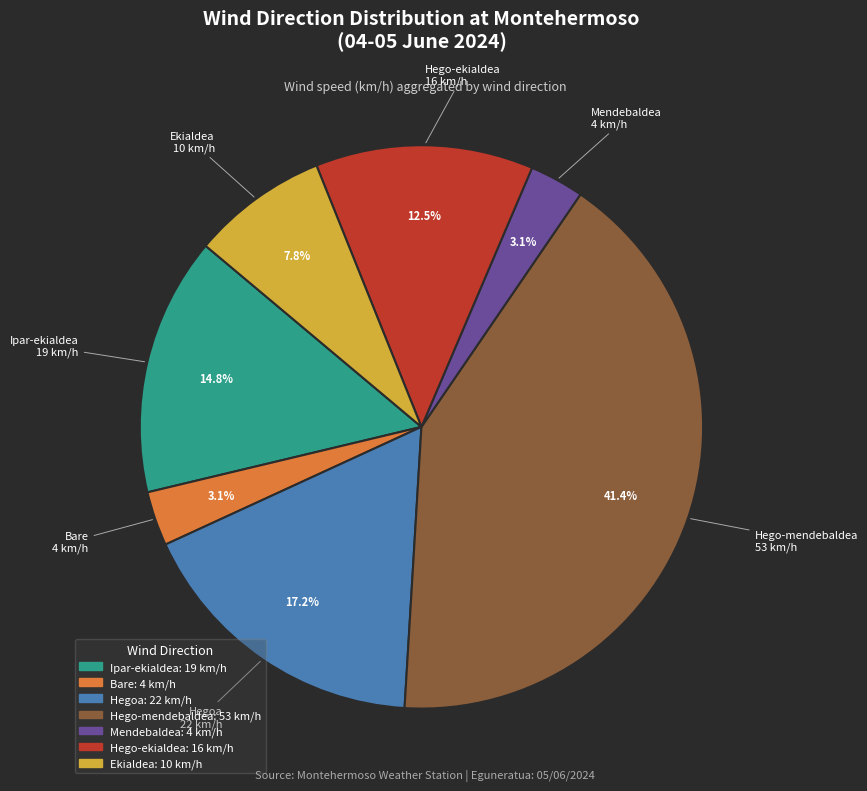

How many slices are in this pie chart?

7